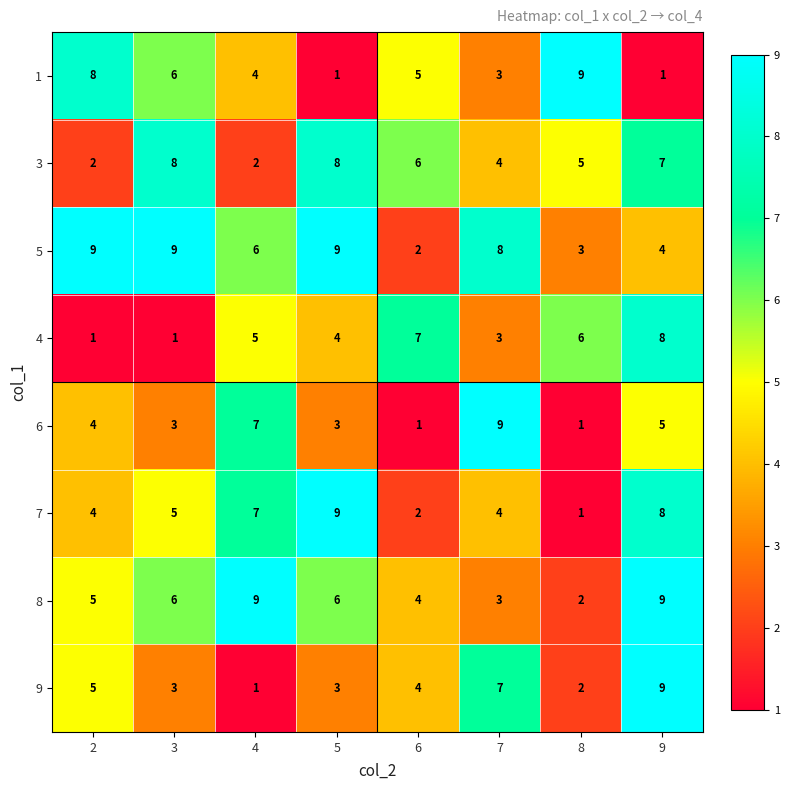

Between 2 and 8, which series saw the biggest shift?

5